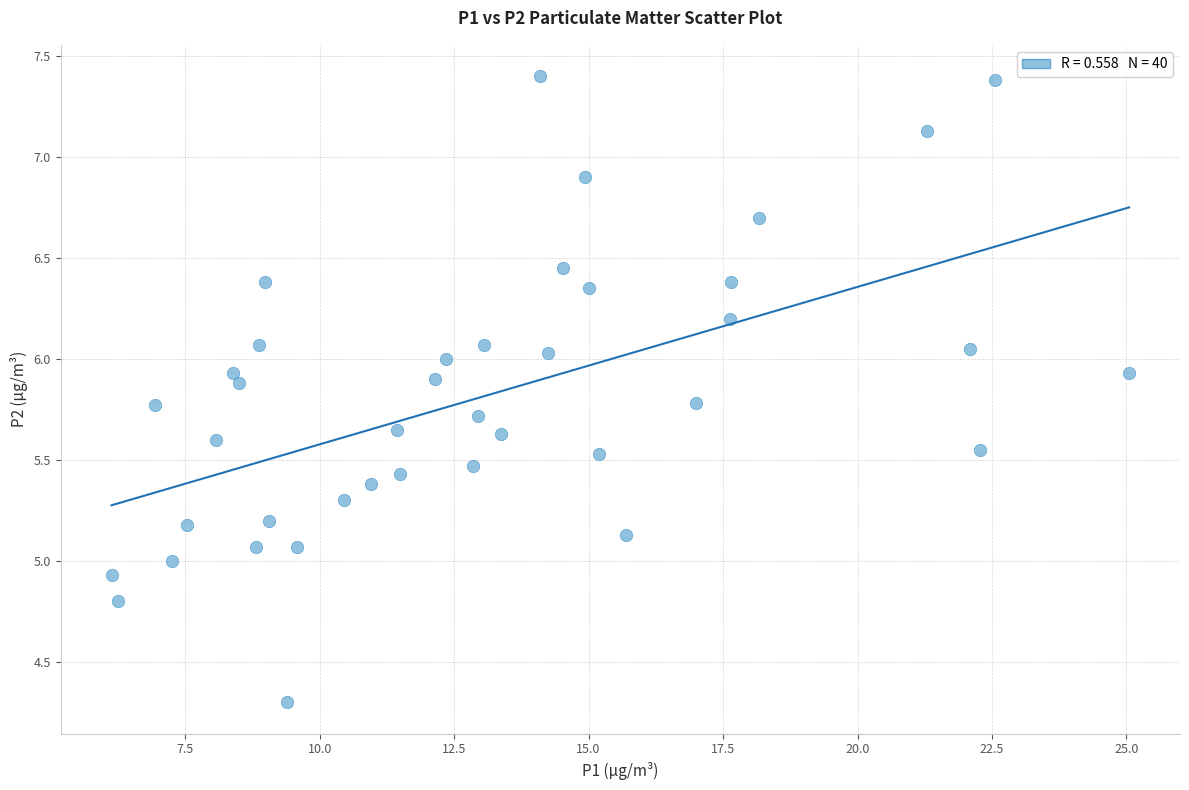

What is the range of X values (max minus min)?

18.9